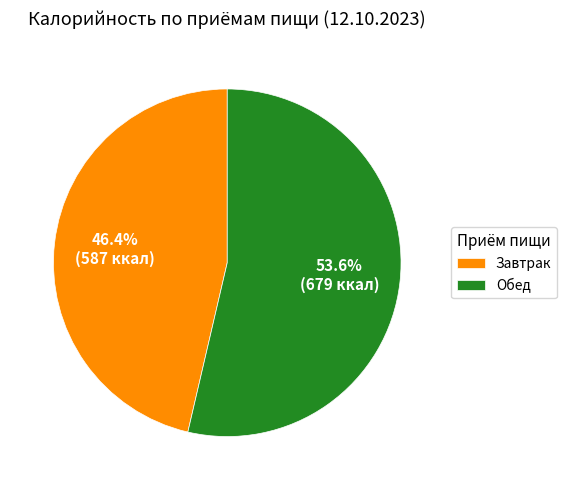

To the nearest percent, what portion does Обед represent?

54%